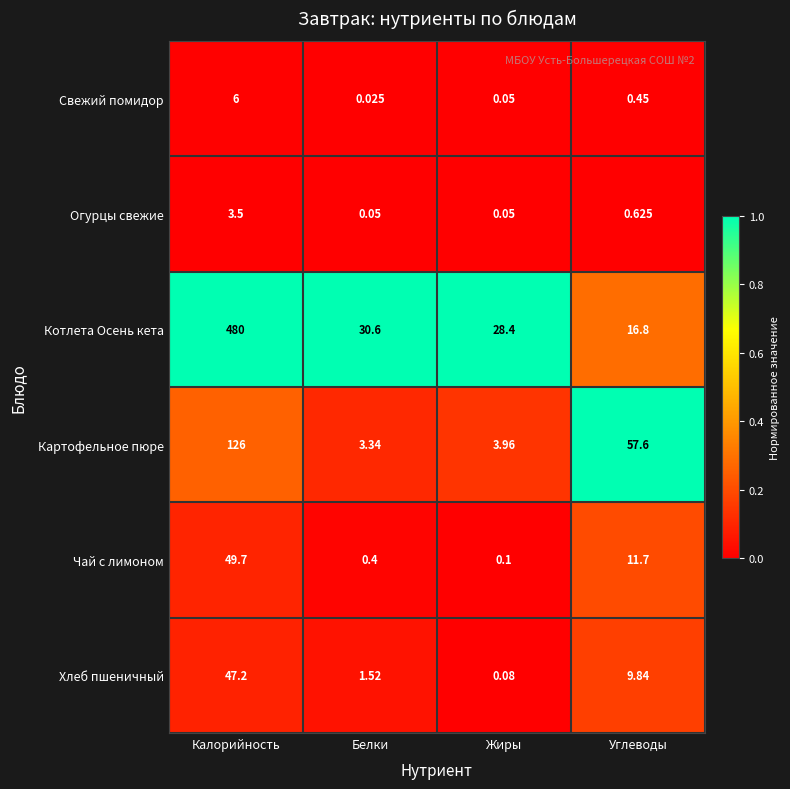

At which category is the sum across all series the highest?

Калорийность